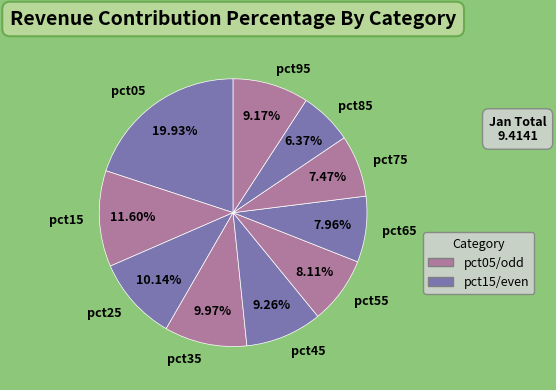

What is the smallest slice in the pie chart?

pct85